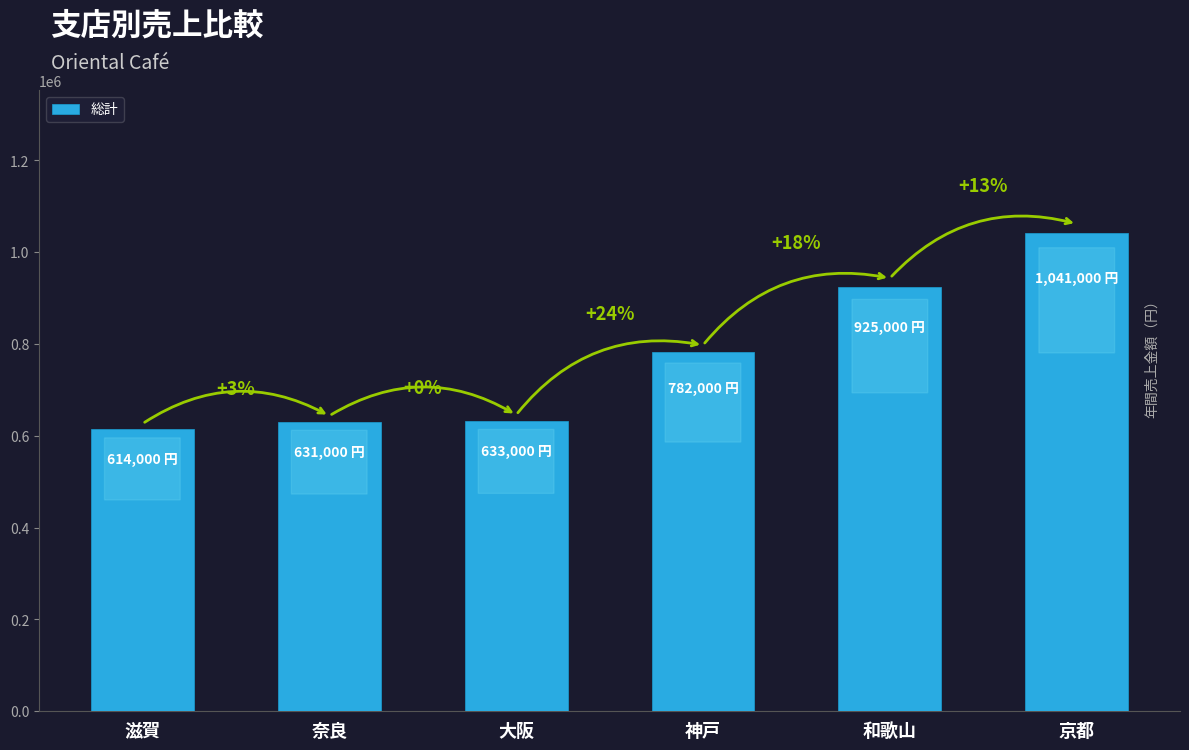

What is the minimum value shown in the chart?

614000